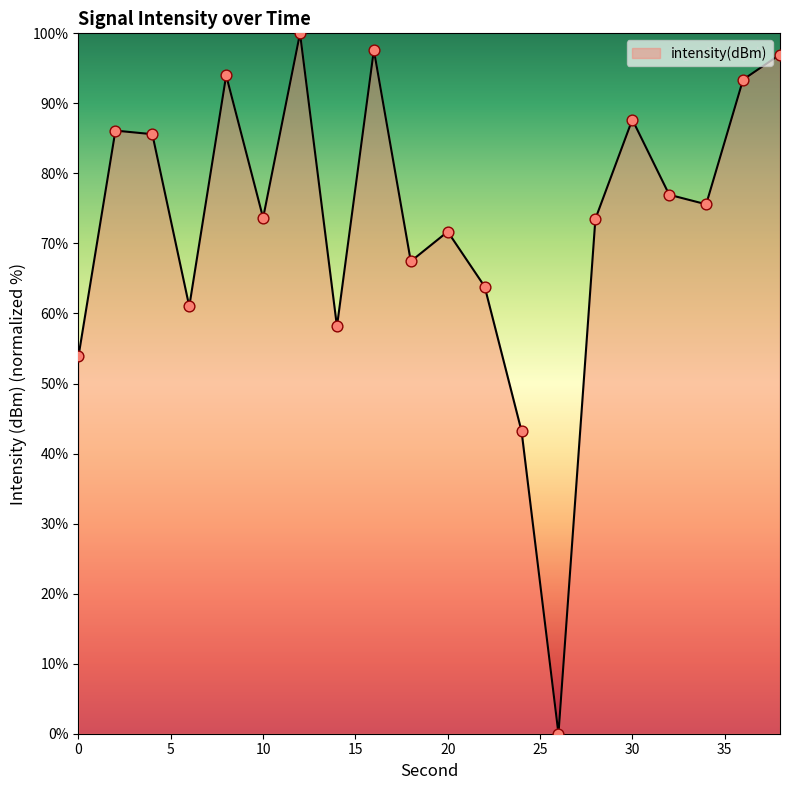

What is the maximum value shown in the chart?

100.0